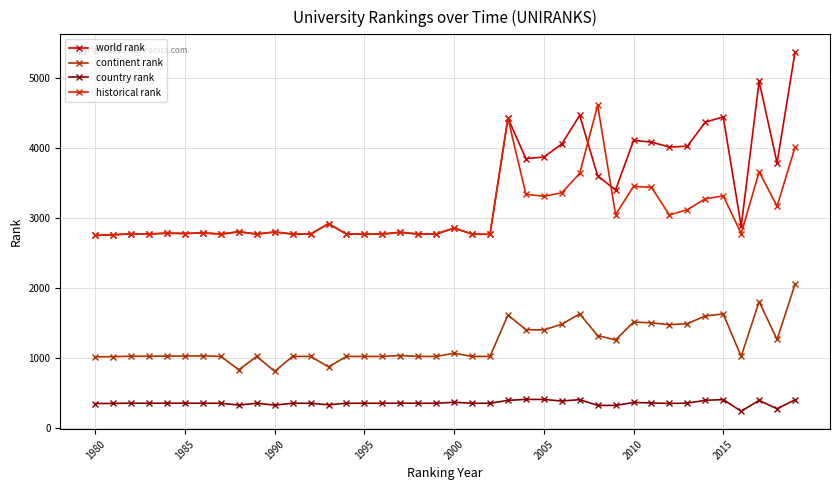

Which series has the widest spread of values?

world rank